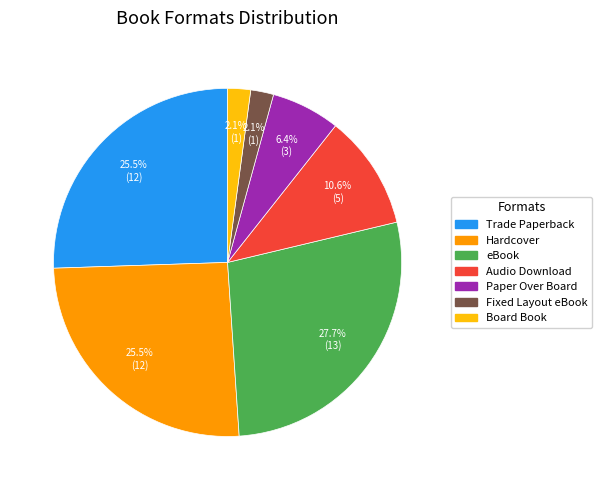

Is it true that Board Book is 2% of the pie?

True